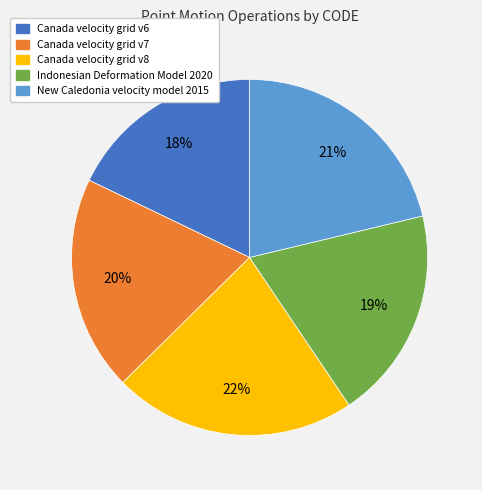

Is it true that New Caledonia velocity model 2015 is 21% of the pie?

True